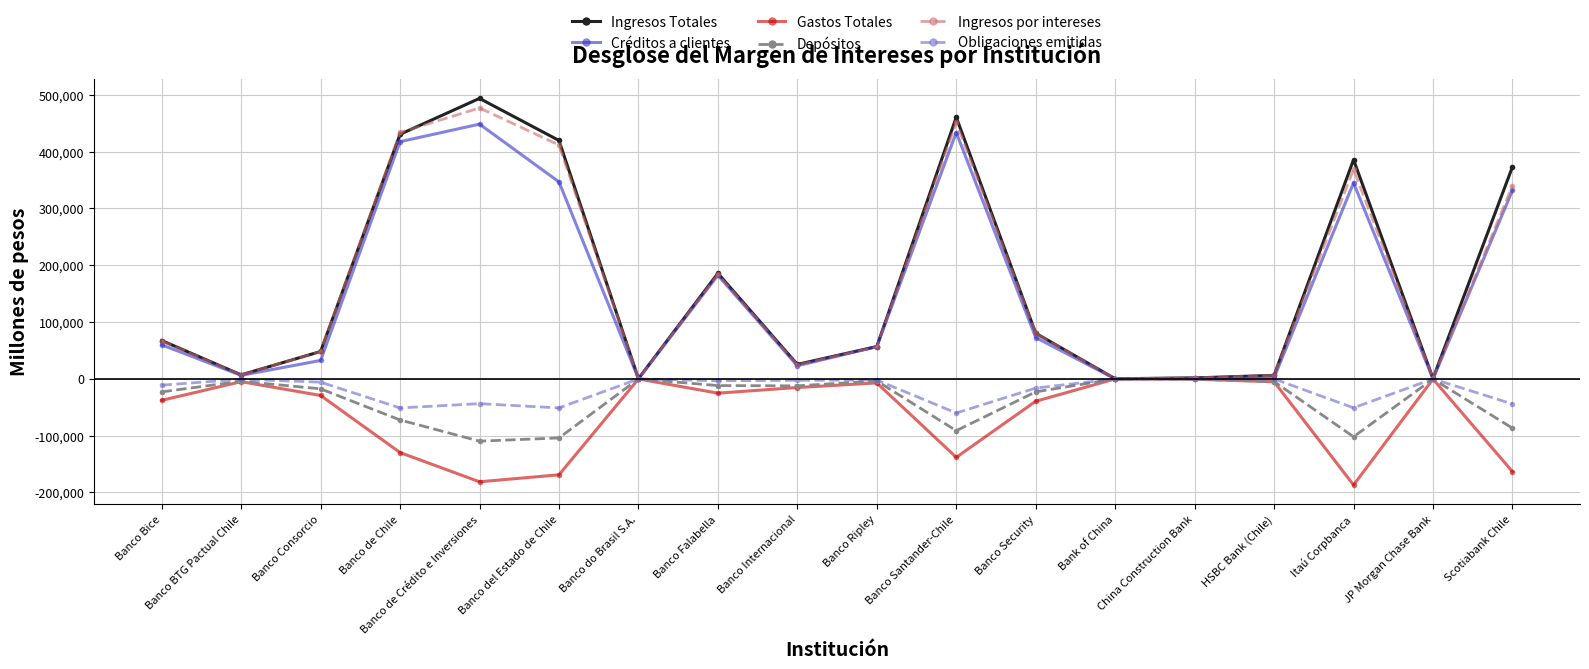

At which category does Ingresos por intereses reach its first local peak?

Banco de Crédito e Inversiones